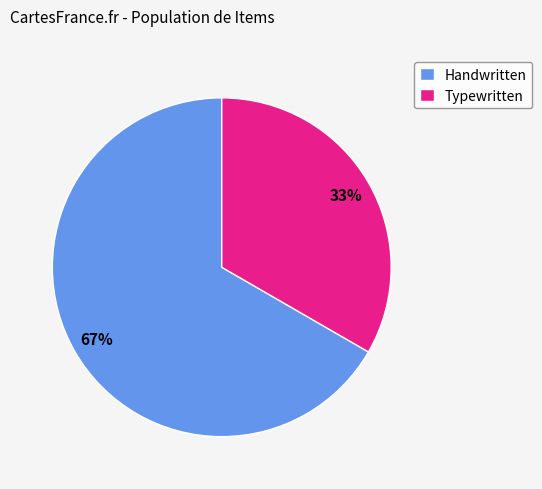

Is it true that Handwritten is 67% of the pie?

True